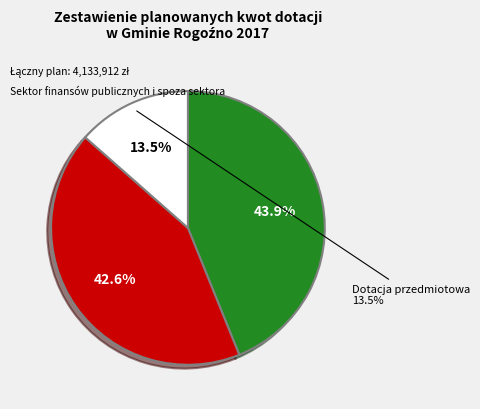

What is the change in value from Dotacje celowe to Dotacja przedmiotowa?

-1204208.4